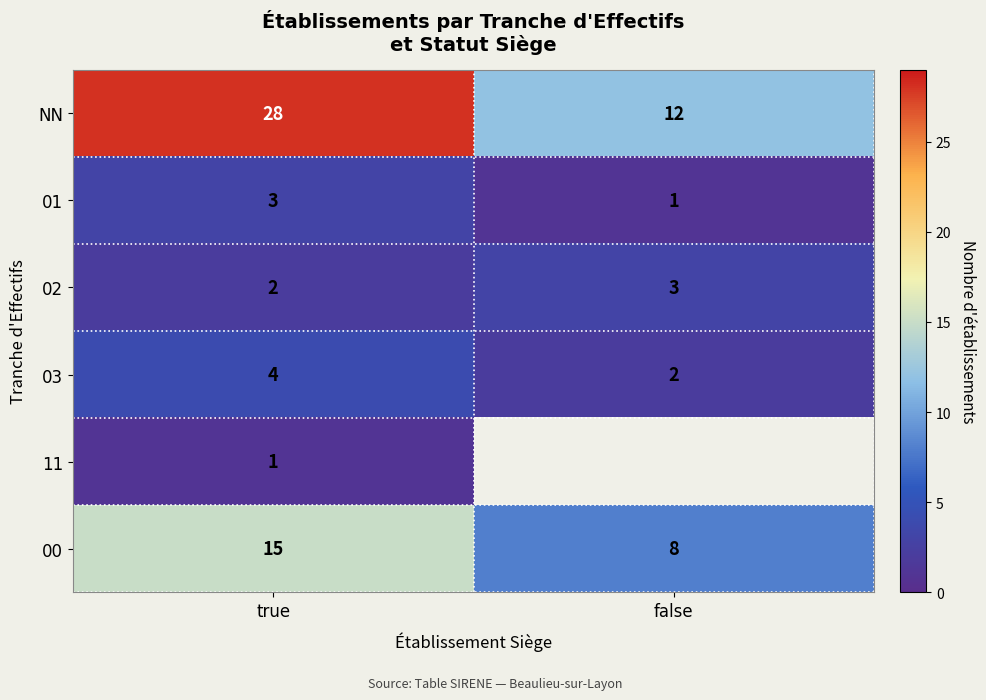

At true, list the series in order from smallest to largest.

11, 02, 01, 03, 00, NN